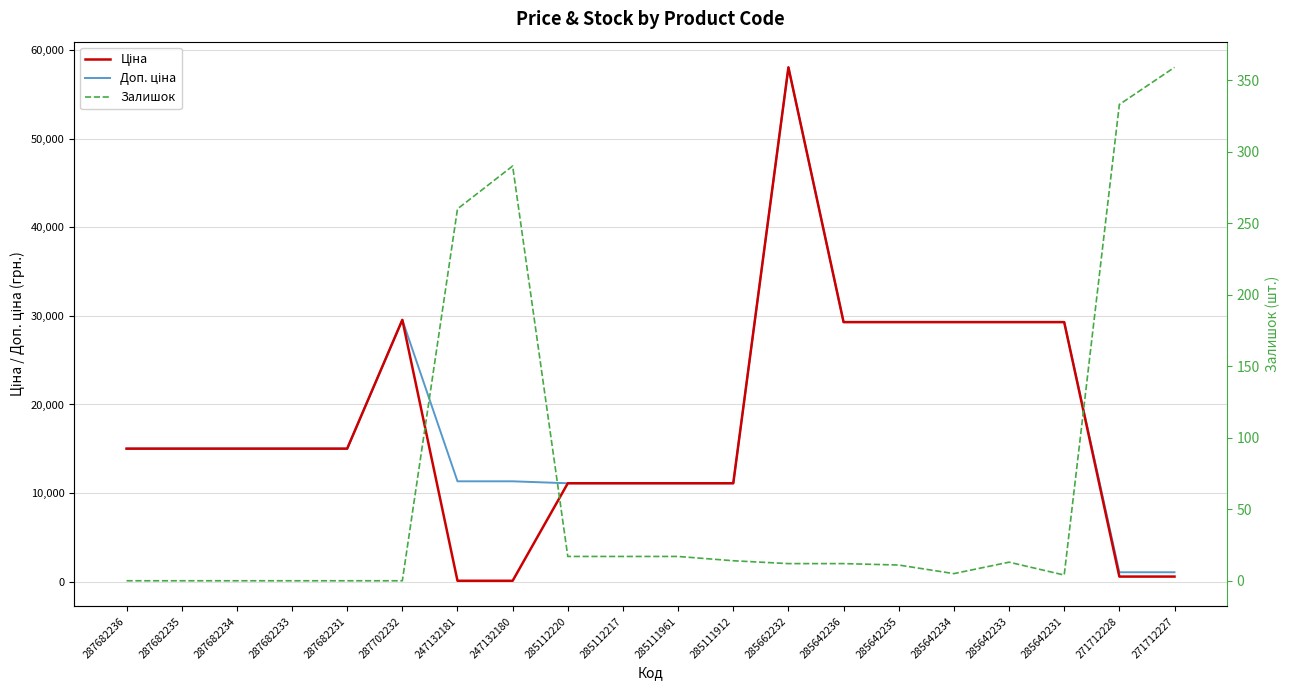

What is the difference between the maximum and minimum values in the Доп. ціна series?

56962.6